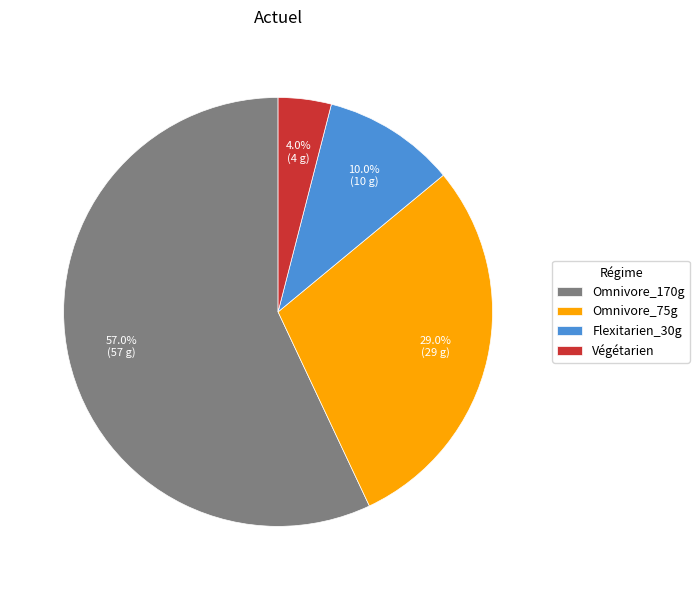

What is the total percentage of Omnivore_75g and Flexitarien_30g?

39.0%